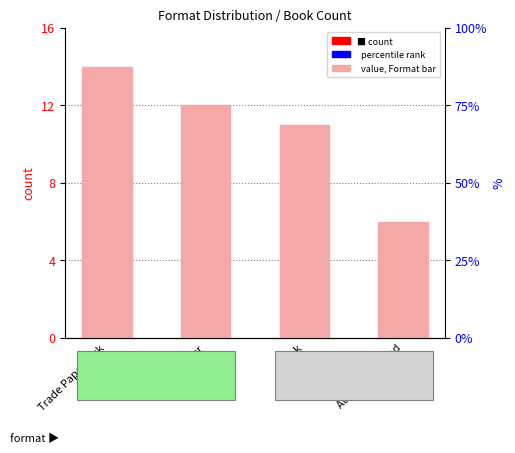

Count the values in the range 11 to 14.

3